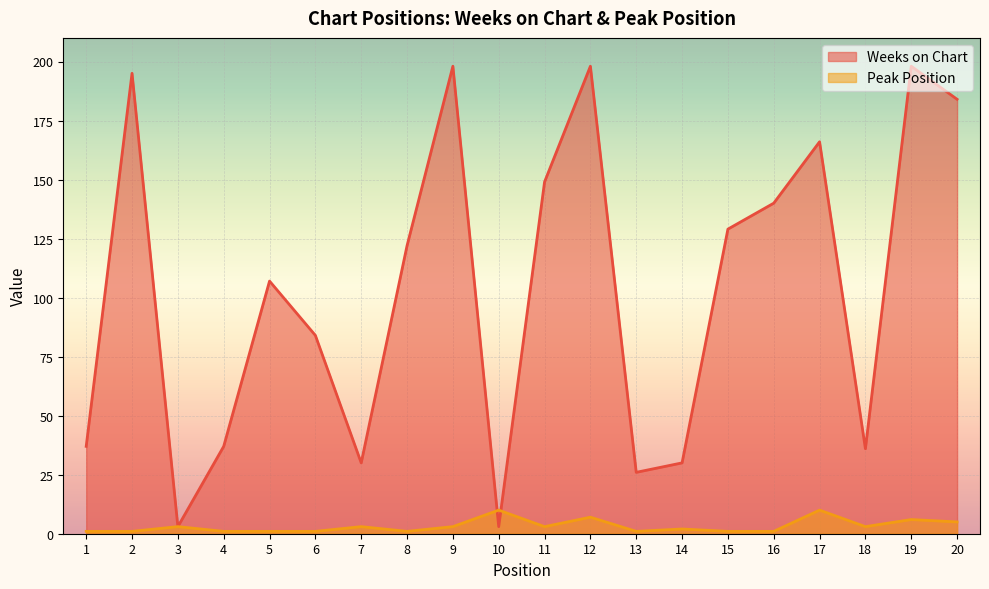

What is the total value across all series at 11?

152